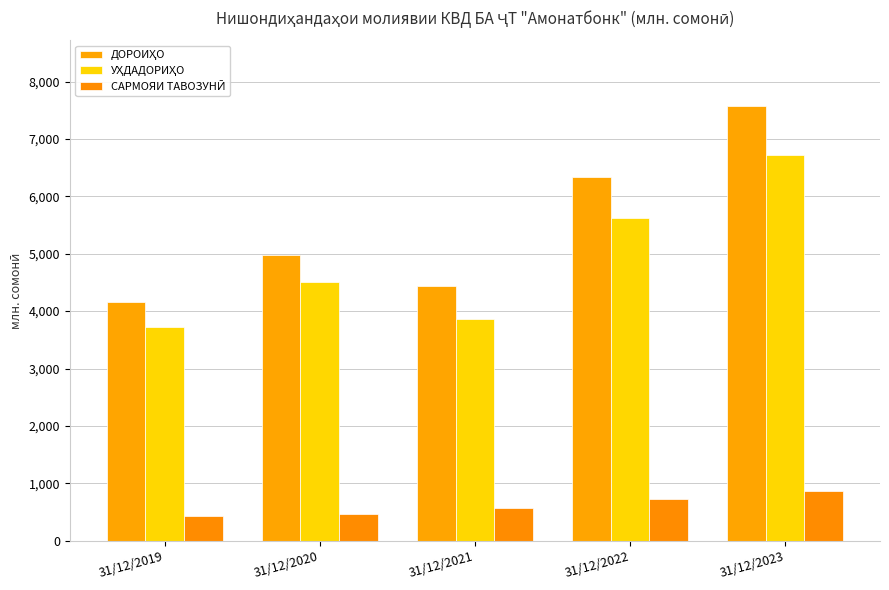

True or false: ДОРОИҲО has a value of 10195.4 at 31/12/2022.

False